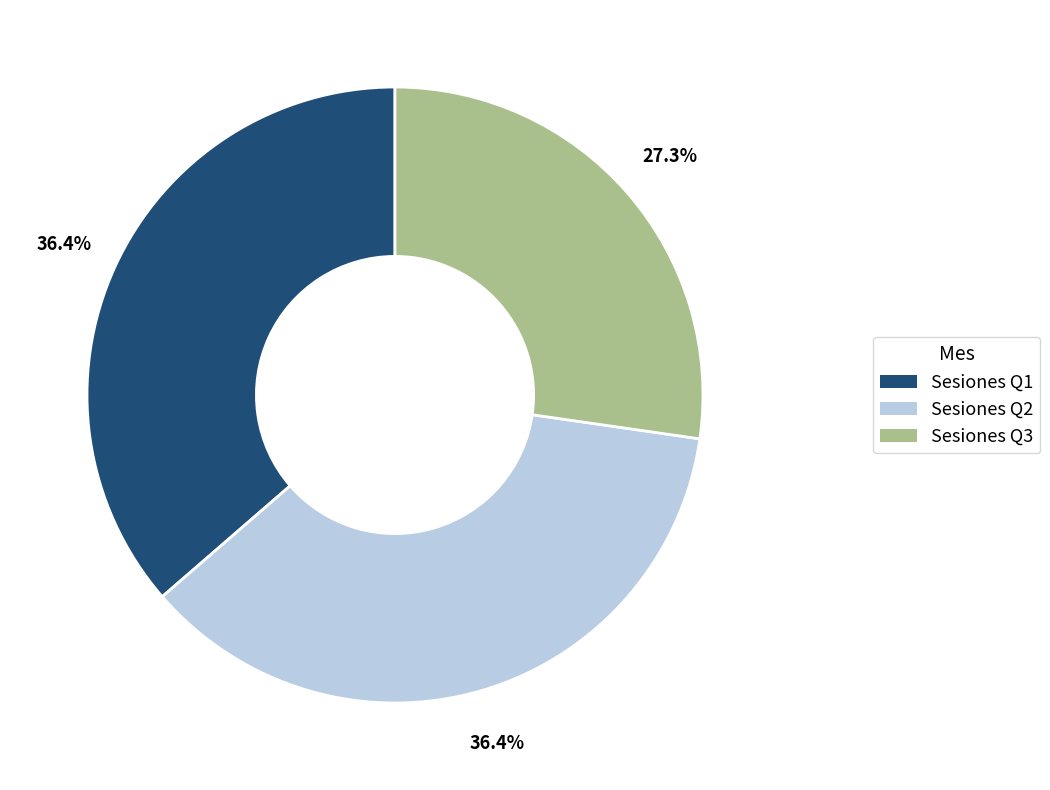

Combined, do Sesiones Q3 and Sesiones Q1 account for over 50%?

Yes